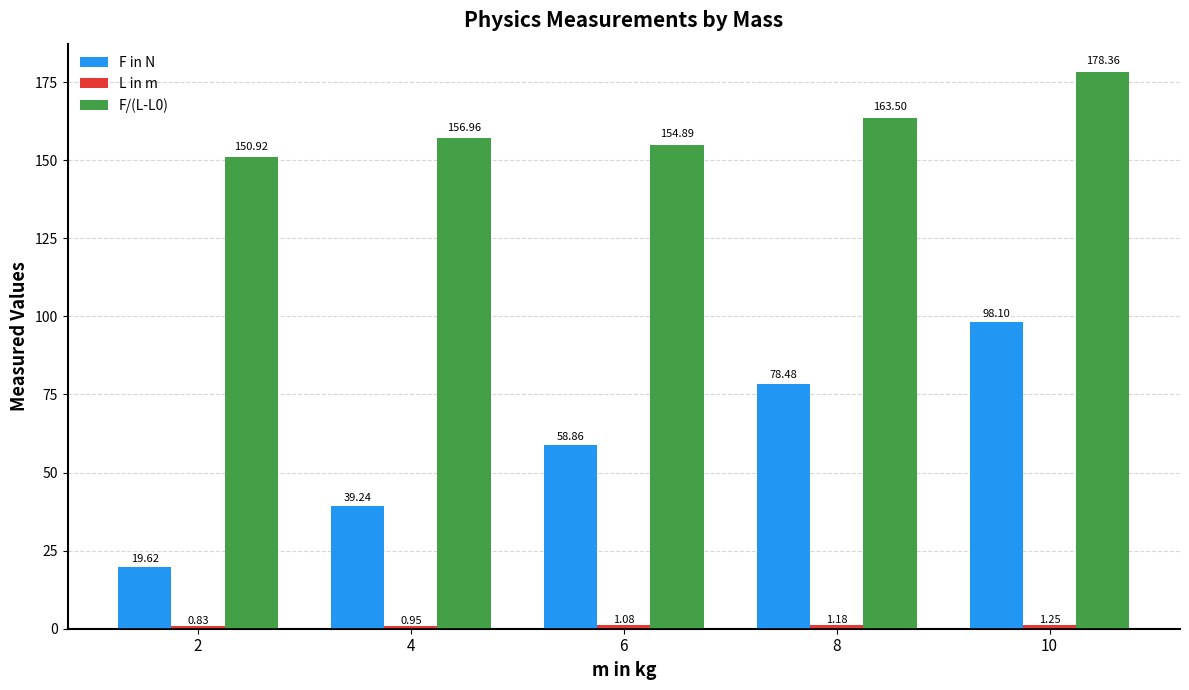

What is the sum of all F in N values?

294.3